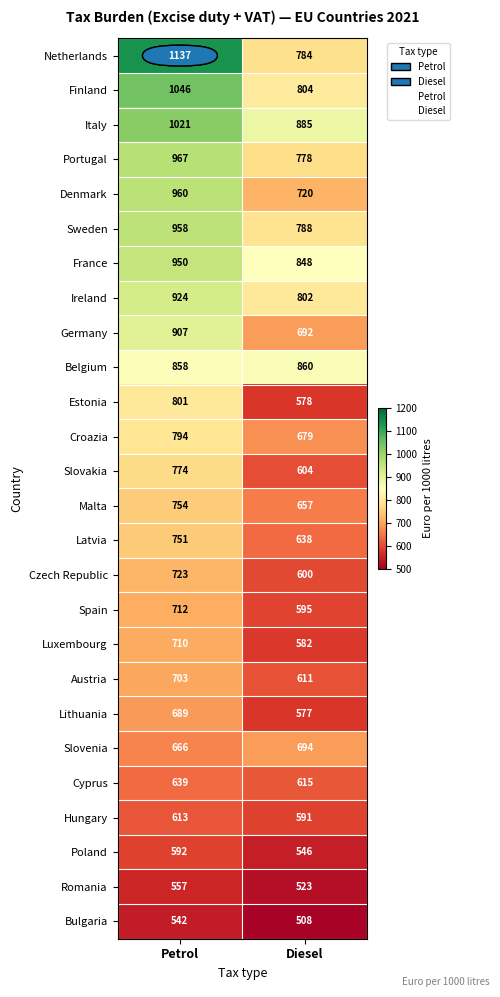

What is the spread (max minus min) of values at Diesel?

377